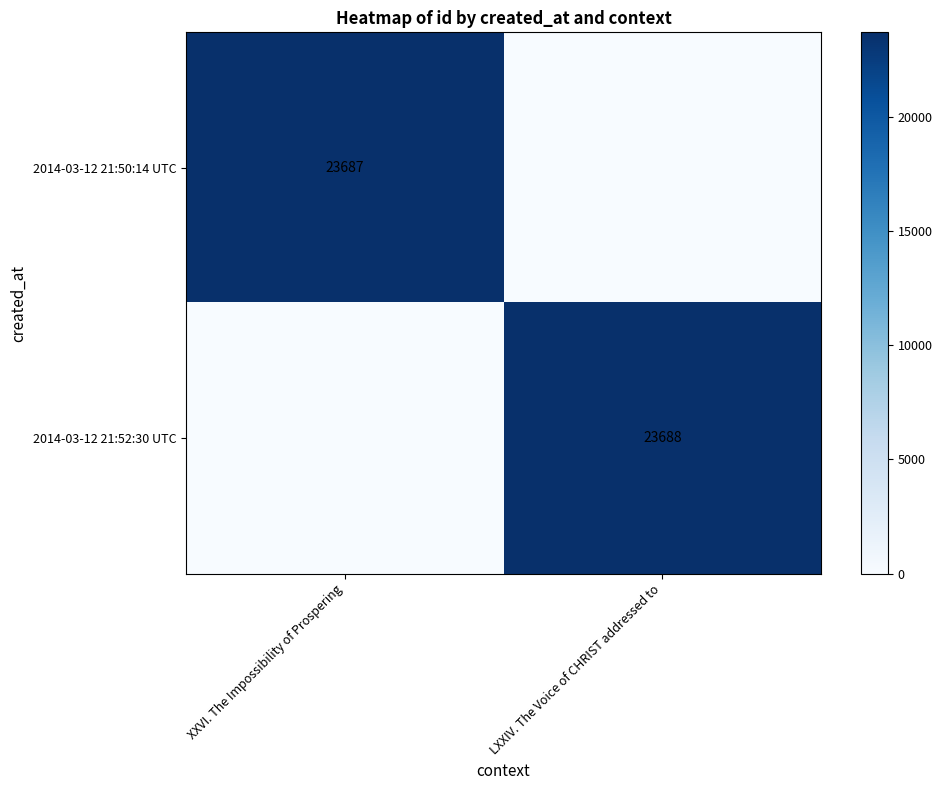

Is it true that 2014-03-12 21:50:14 UTC equals 31759 at XXVI. The Impossibility of Prospering?

False